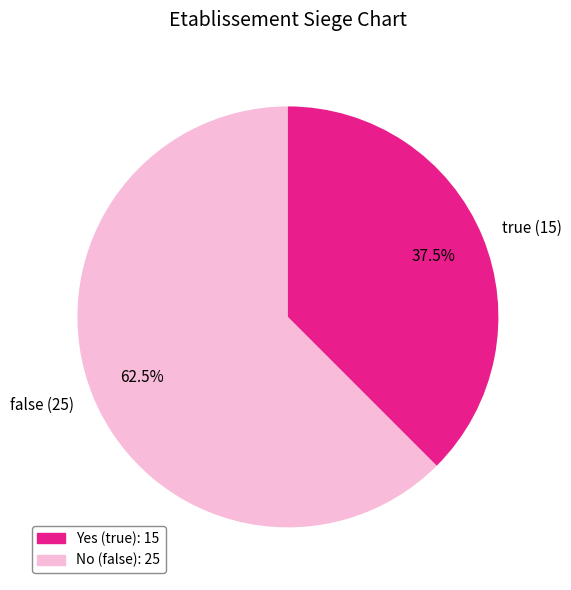

What is the ratio of the value at false (25) to the value at true (15)?

1.7